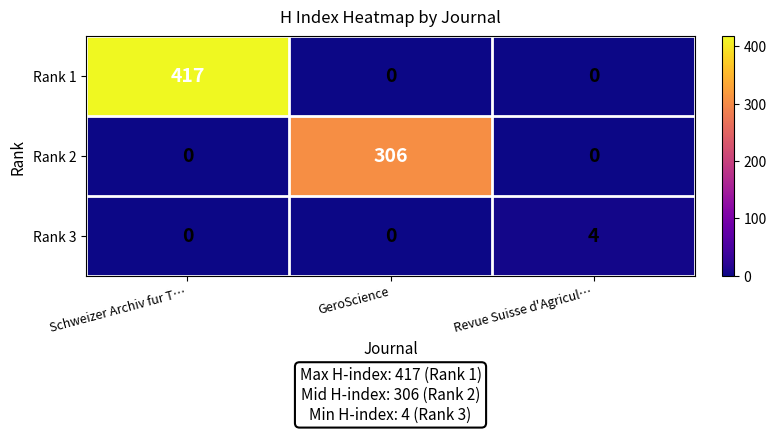

How many positive values does the Rank 2 series have?

1